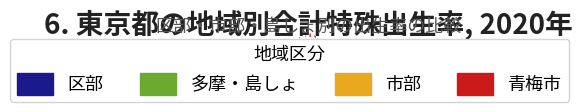

Is there a majority slice in this chart?

No